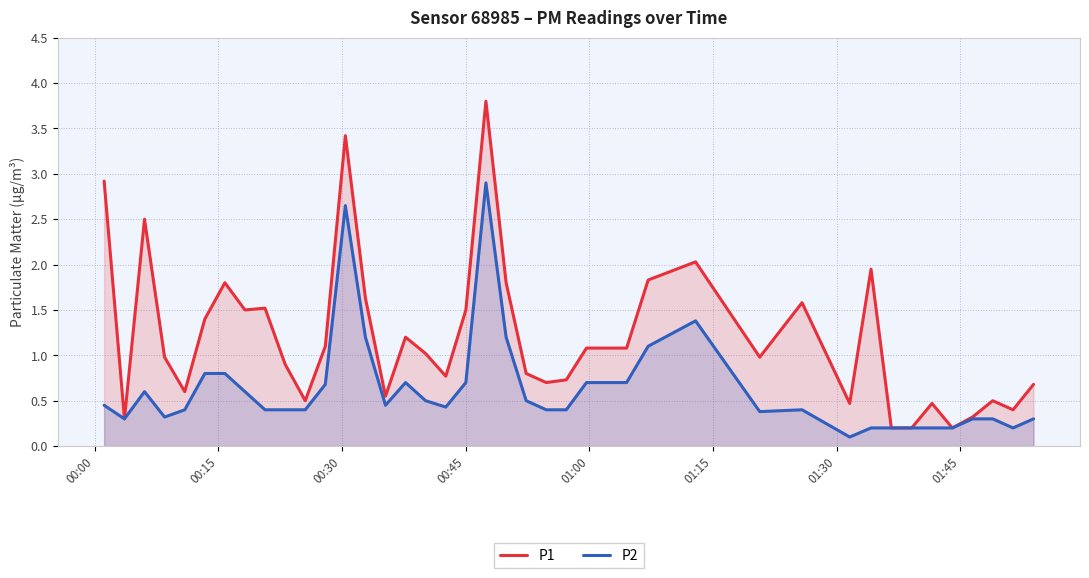

What is the maximum value shown in the chart?

3.8